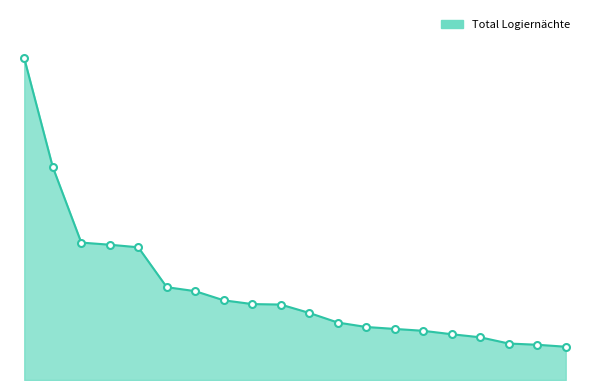

Is this an area chart (filled region under the line)?

Yes